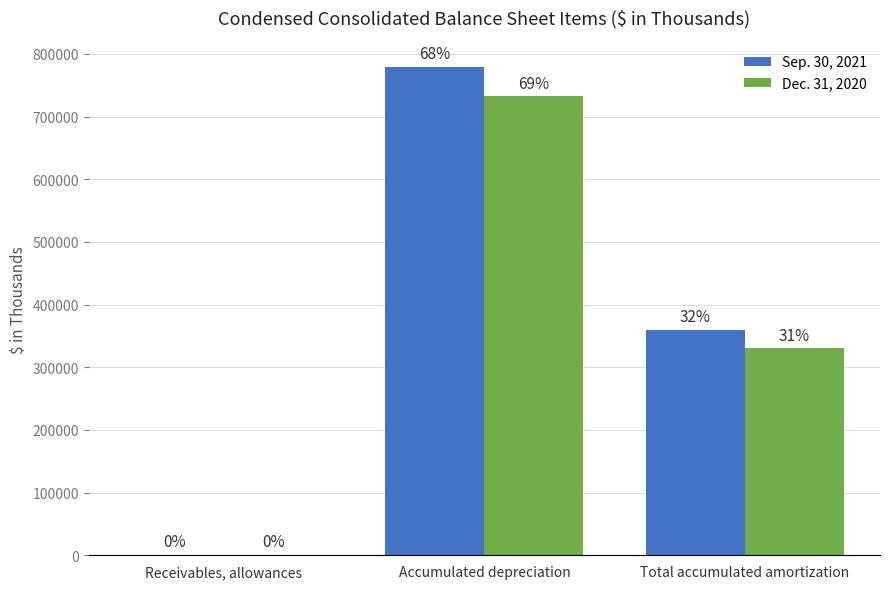

Is it true that Dec. 31, 2020 equals 330070 at Total accumulated amortization?

True